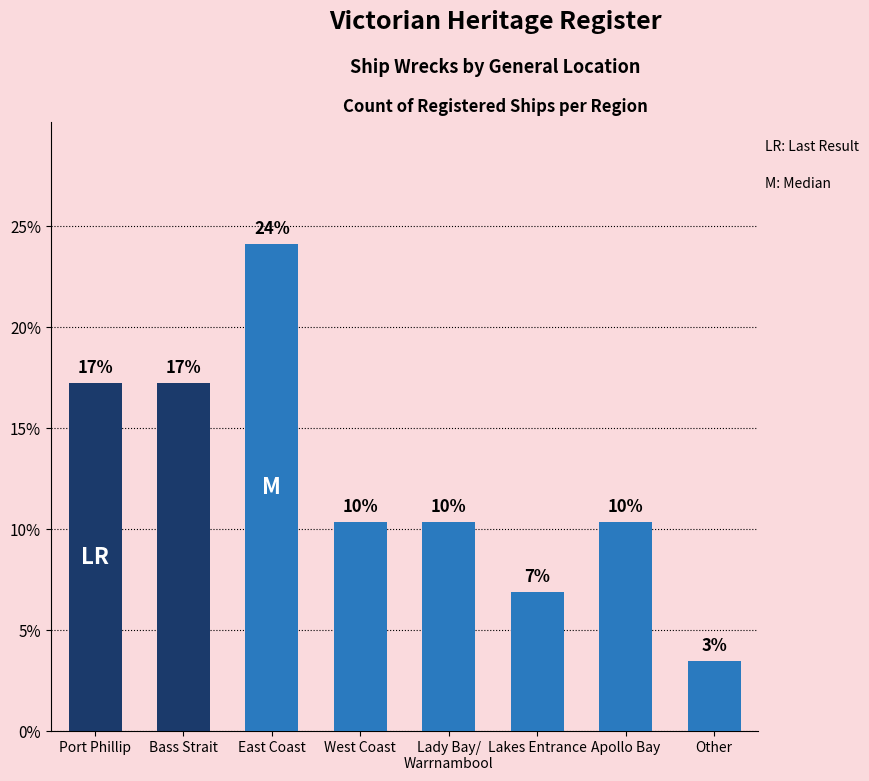

What is the difference between the maximum and minimum values?

20.7